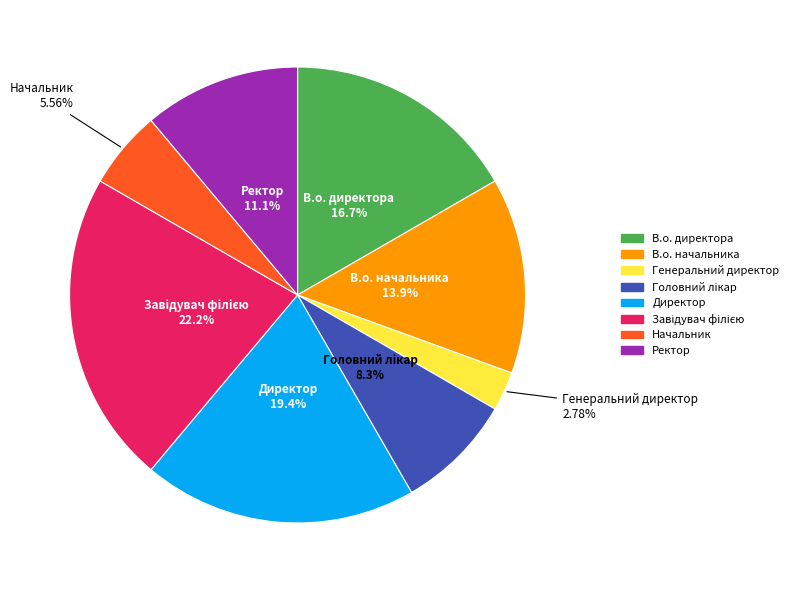

Which category has the smallest portion of the pie?

Генеральний директор